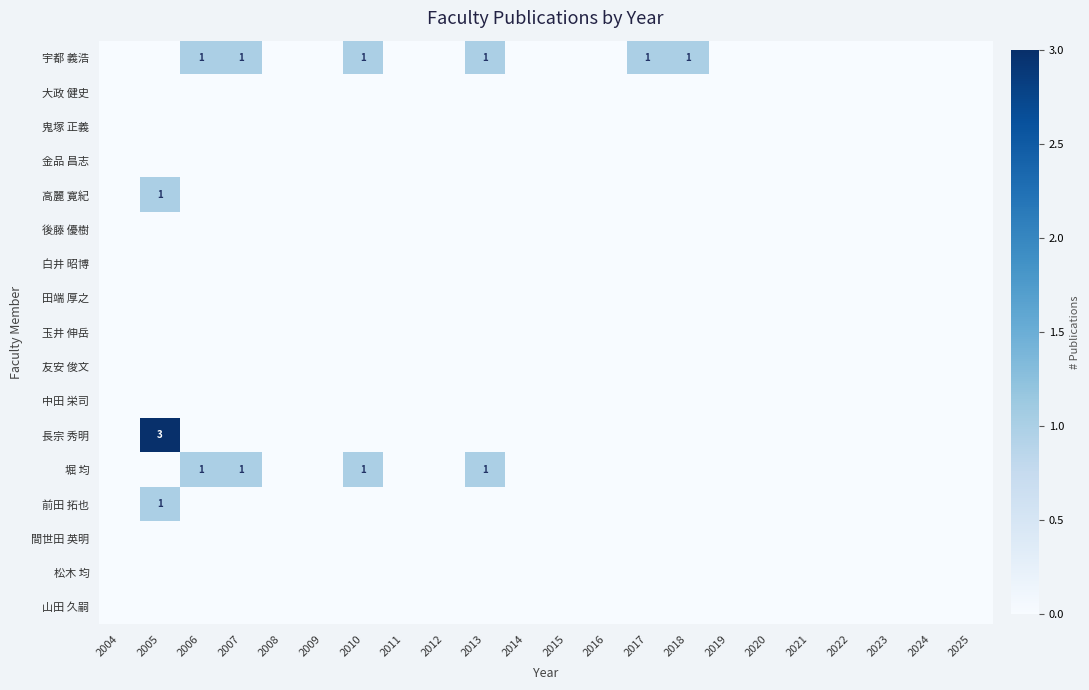

What is the total value across all series at 2018?

1